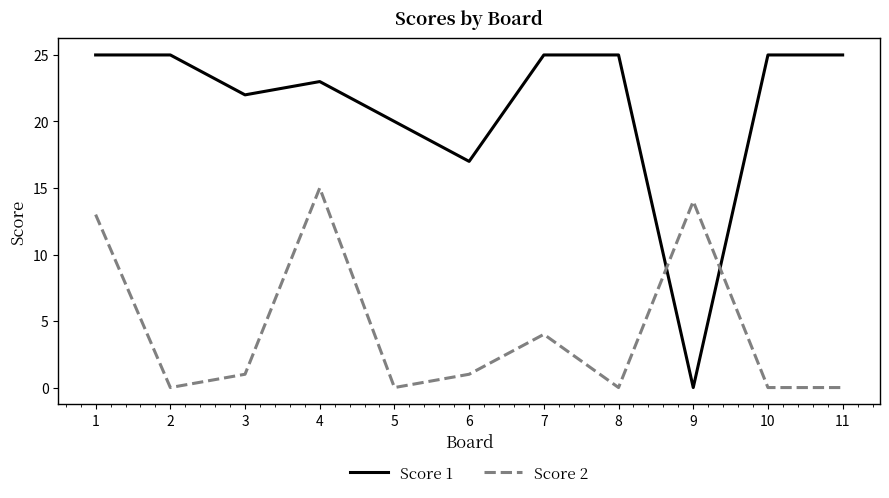

What is the difference between the highest and lowest values at 4?

8